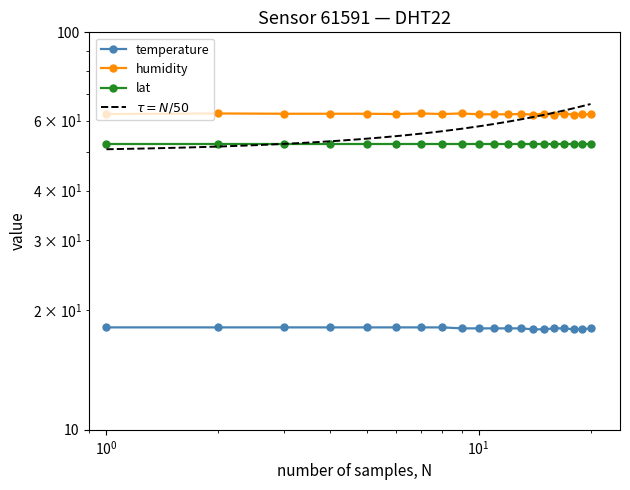

What is the greatest value displayed?

62.5